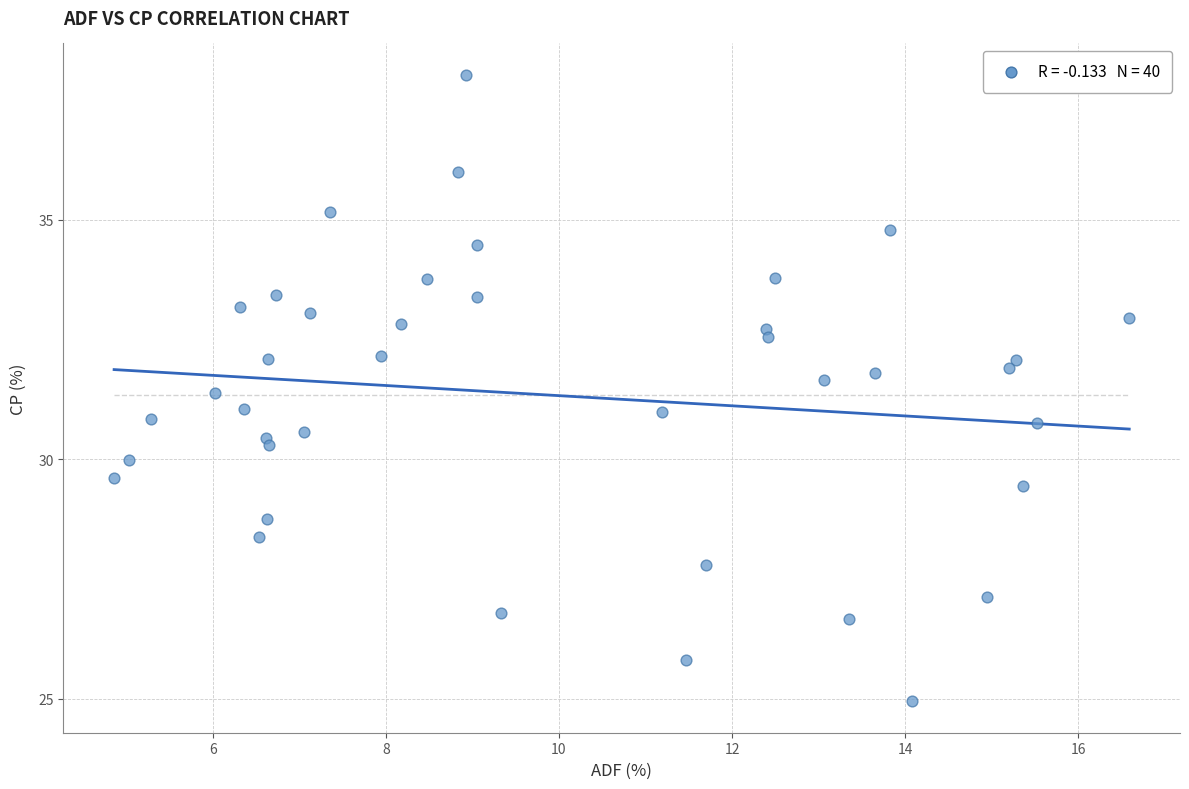

What is the range of X values (max minus min)?

11.7